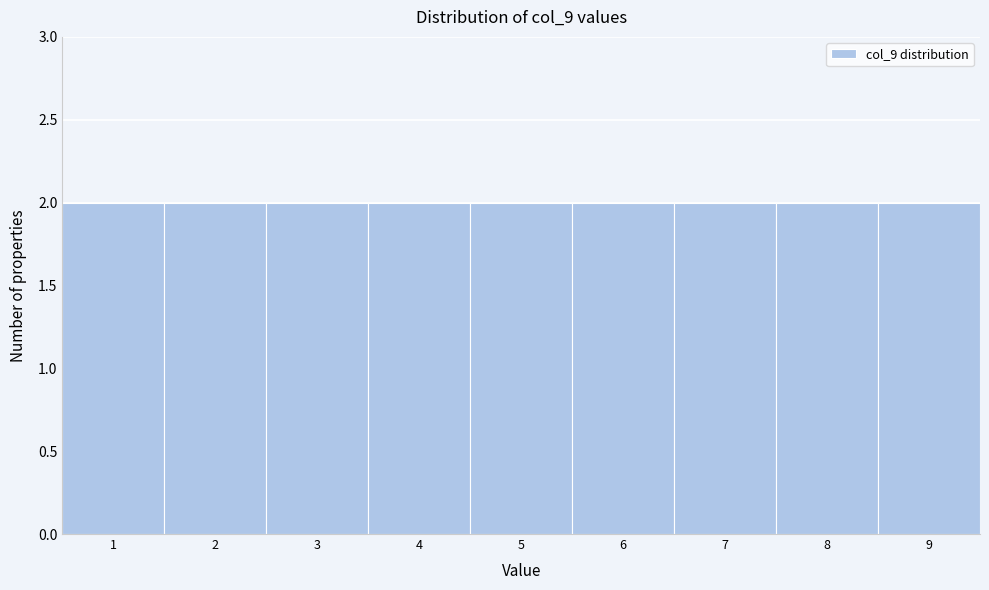

Reading left to right, list every bar in this chart as the range it spans on the x-axis followed by its height. The values are not printed on the chart, so give them approximately, as read against the axis.

0.5 to 1.5: 2
1.5 to 2.5: 2
2.5 to 3.5: 2
3.5 to 4.5: 2
4.5 to 5.5: 2
5.5 to 6.5: 2
6.5 to 7.5: 2
7.5 to 8.5: 2
8.5 to 9.5: 2